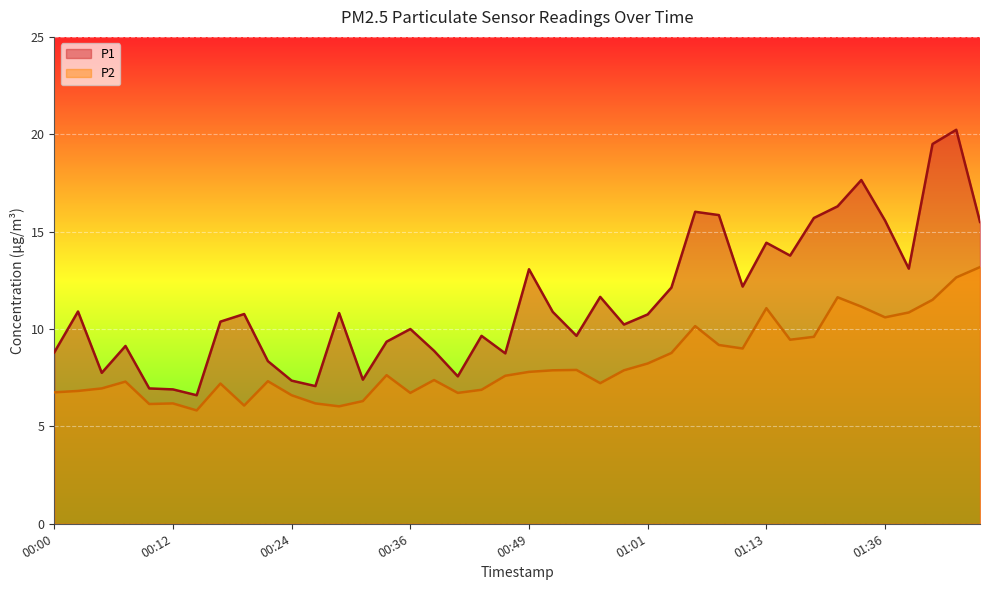

What is the value of the P1 point at the 6th from the left?

6.9